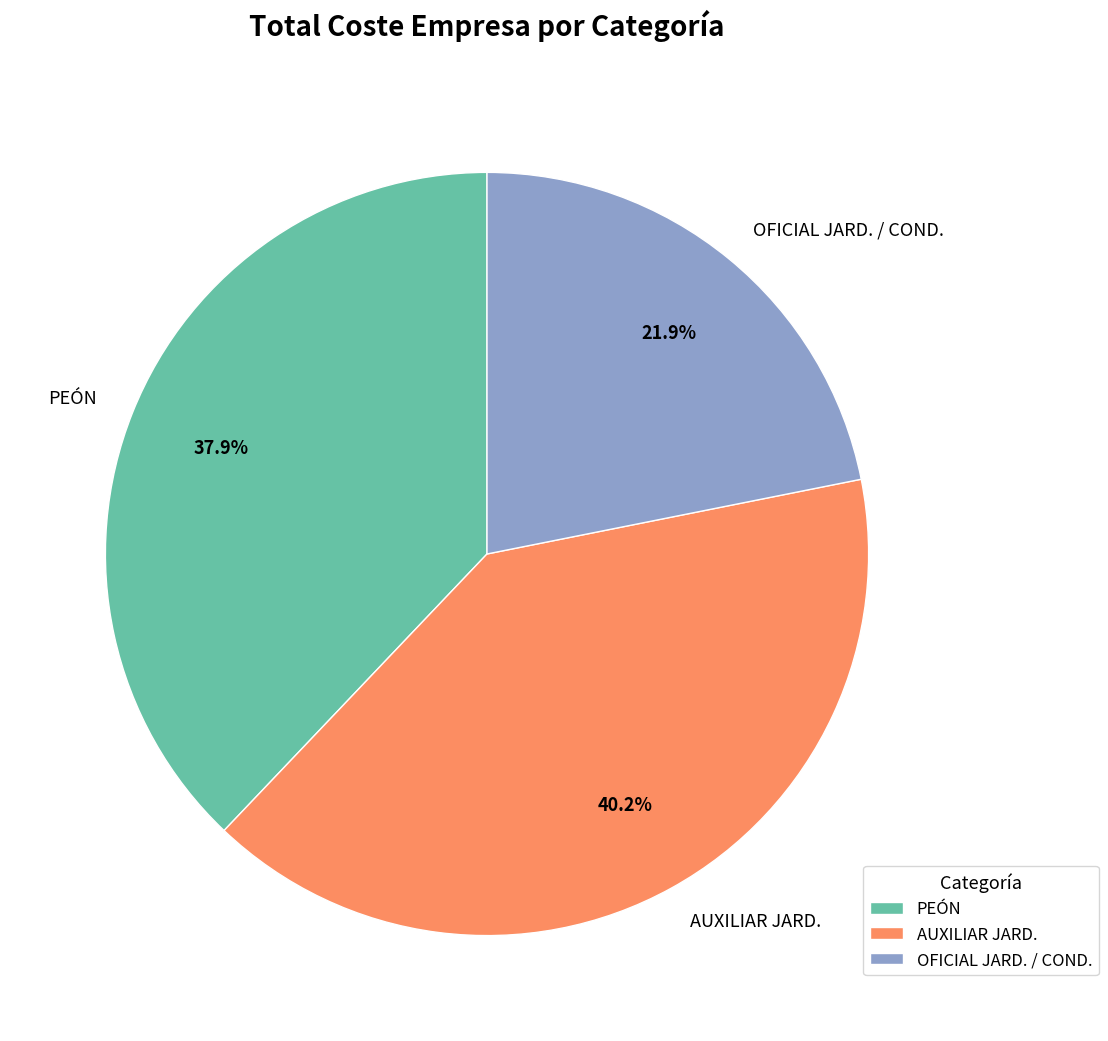

Does OFICIAL JARD. / COND. represent more than half of the total?

No